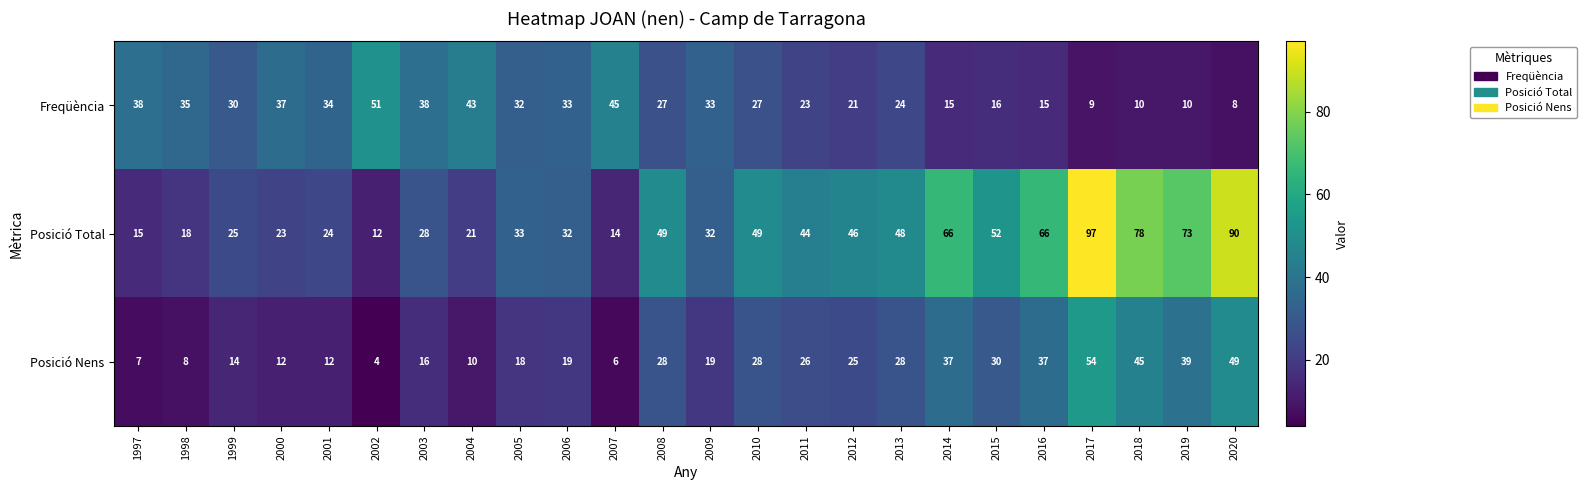

The Posició Total series shows 33 at 2000. True or false?

False